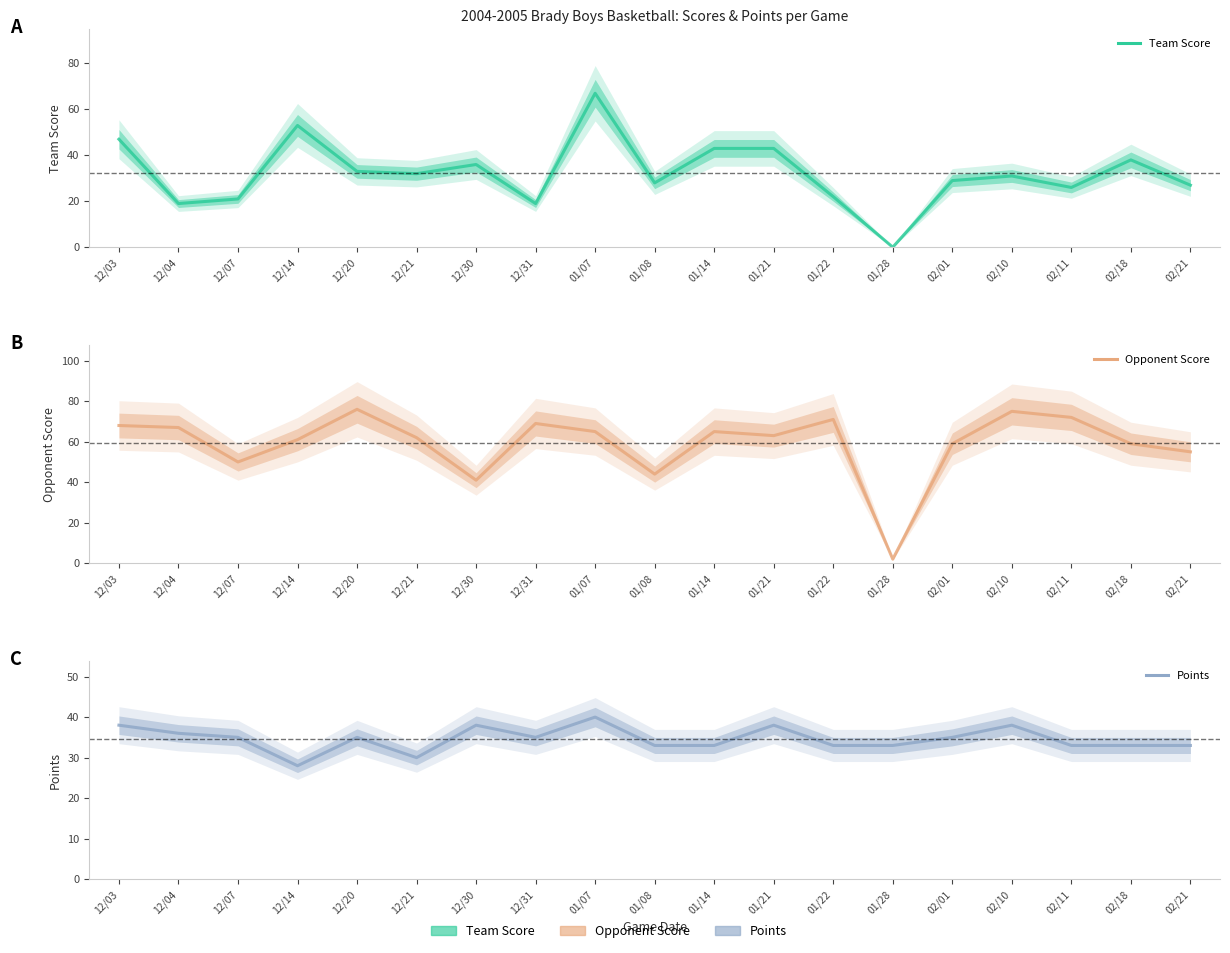

The value of Team Score at 02/18 is 38. True or false?

True